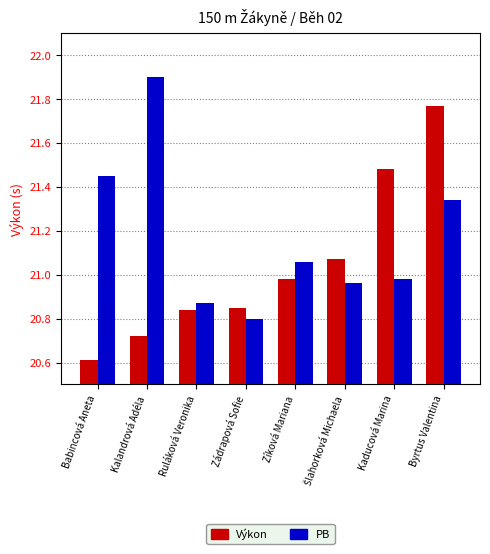

At which label does PB reach its minimum?

Zádrapová Sofie